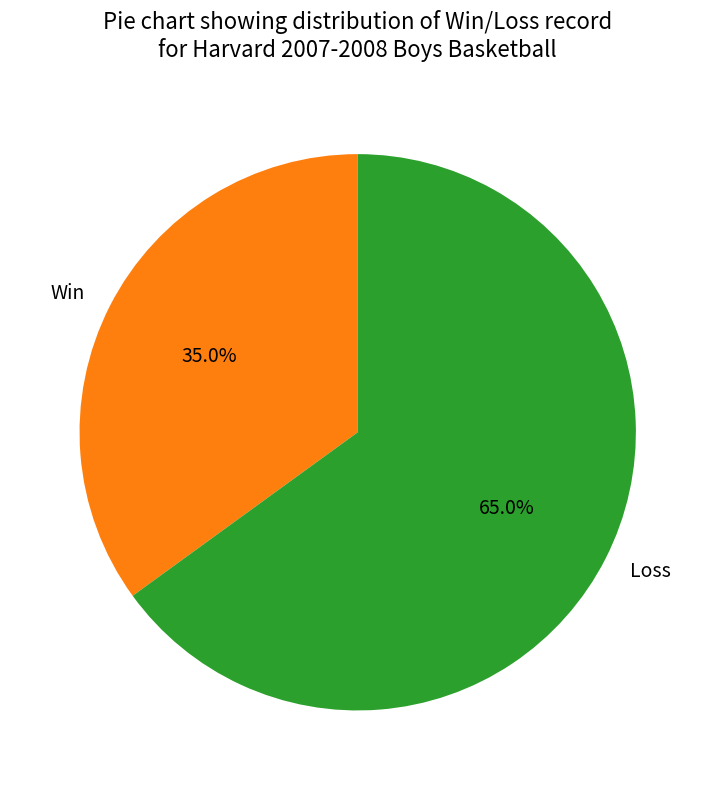

How many slices are in this pie chart?

2